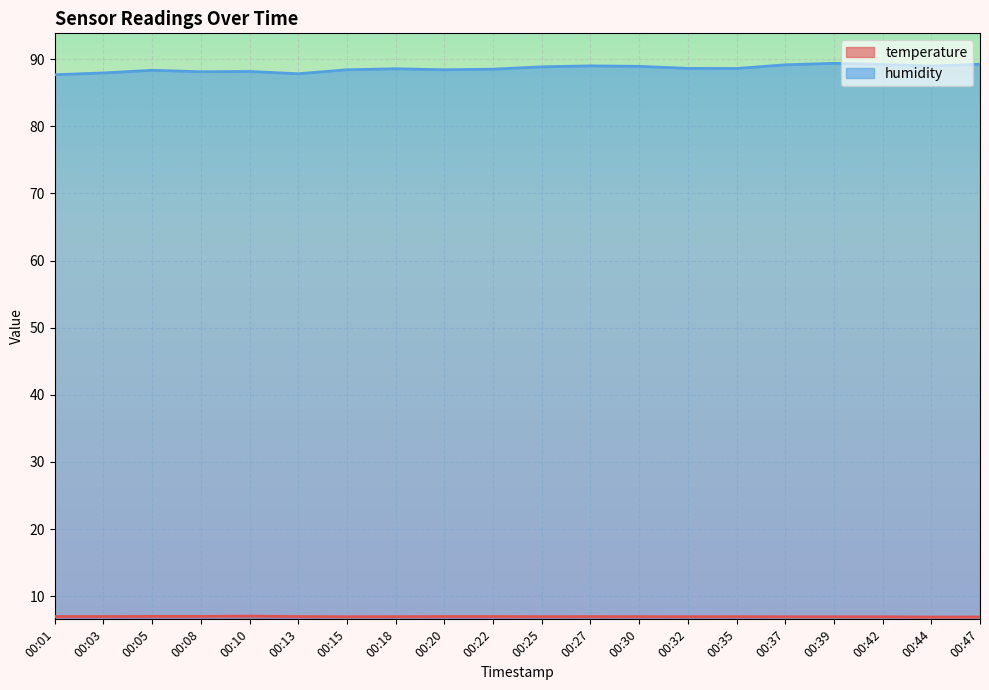

Reading right to left, list all the values displayed in this chart.

temperature_line: 6.9	6.9	6.9	6.9	6.9	7.0	6.9	7.0	7.0	7.0	7.0	7.0	7.0	6.9	7.0	7.0	7.0	7.0	7.0	7.0
humidity_line: 89.2	89.0	89.2	89.4	89.2	88.6	88.6	88.9	89.0	88.9	88.5	88.4	88.6	88.4	87.8	88.2	88.1	88.3	88.0	87.7